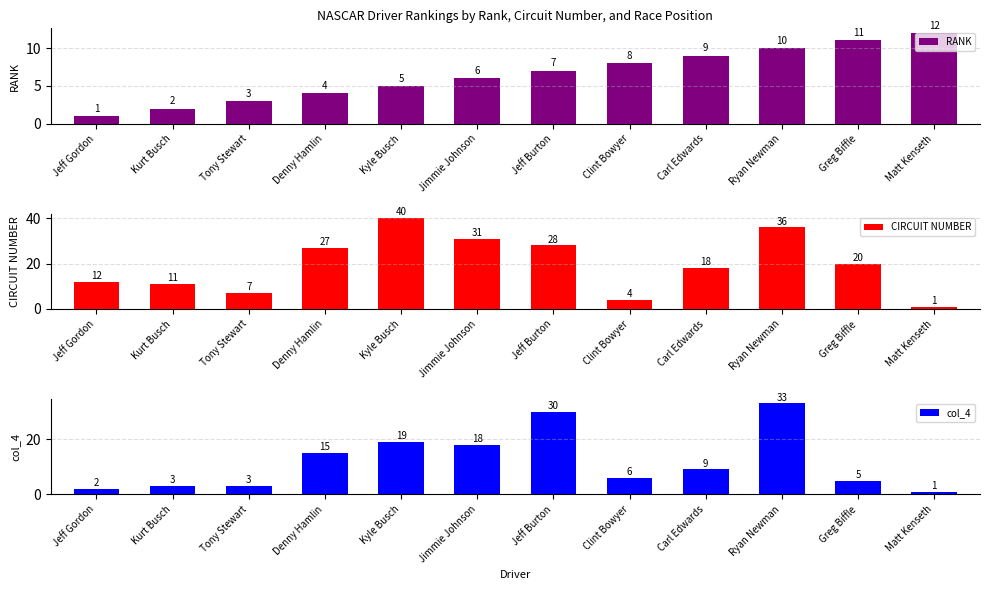

How many bars are there in total?

36